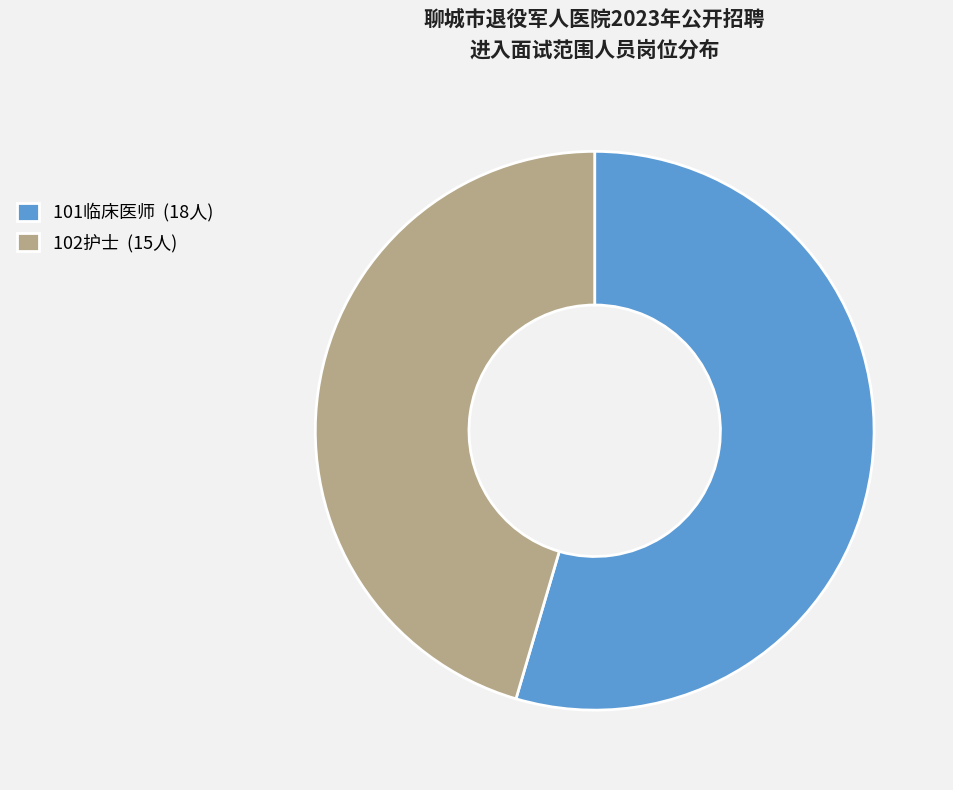

Does 102护士 (15人) represent more than half of the total?

No